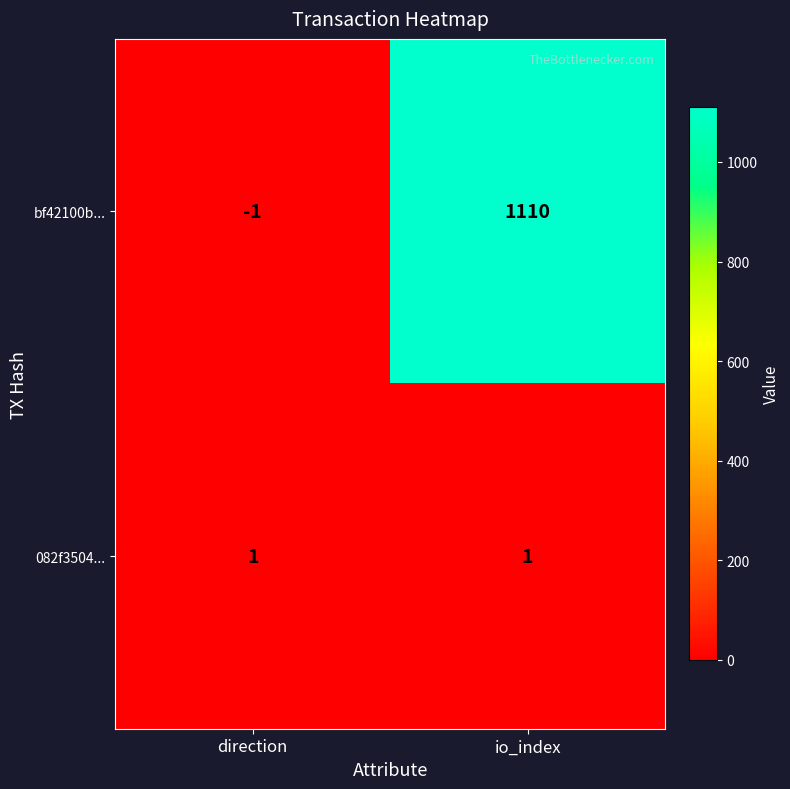

What is the sum of the bf42100b... values at direction and io_index?

1109